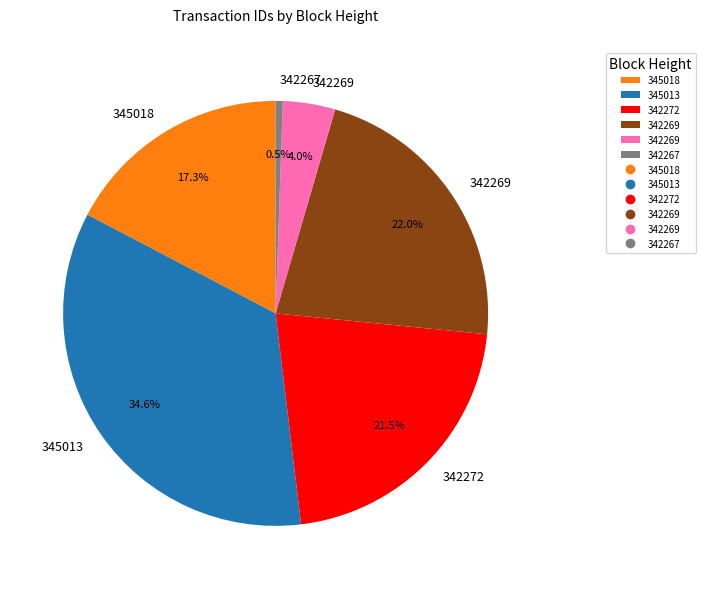

How many slices are in this pie chart?

6